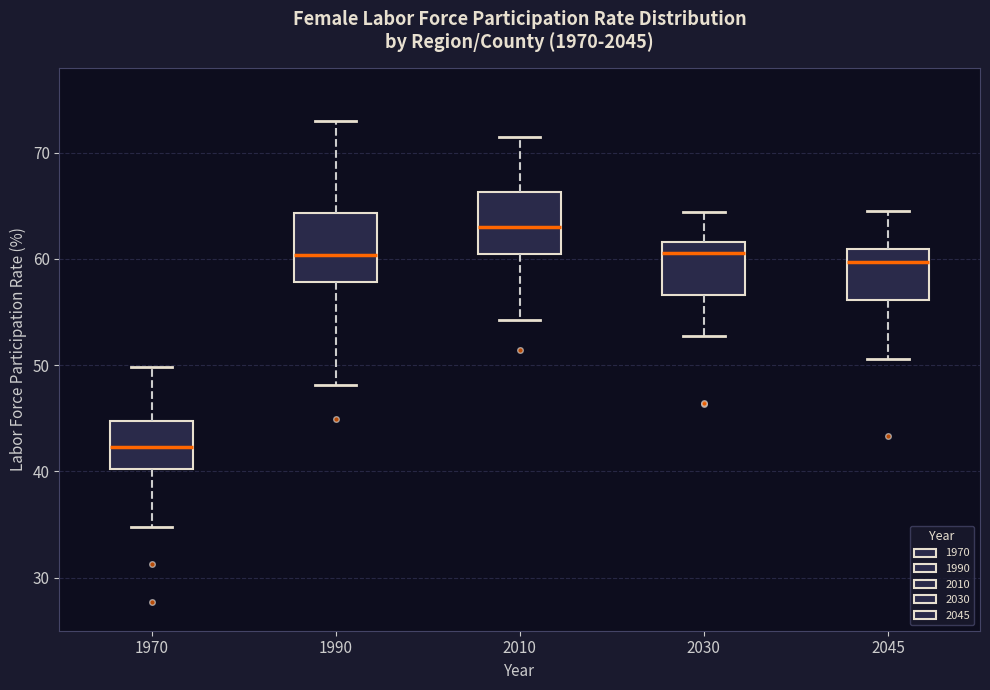

Where does the median line of the box at x = 2045 sit on the y-axis? The values are not printed on the chart, so give them approximately, as read against the axis.

60